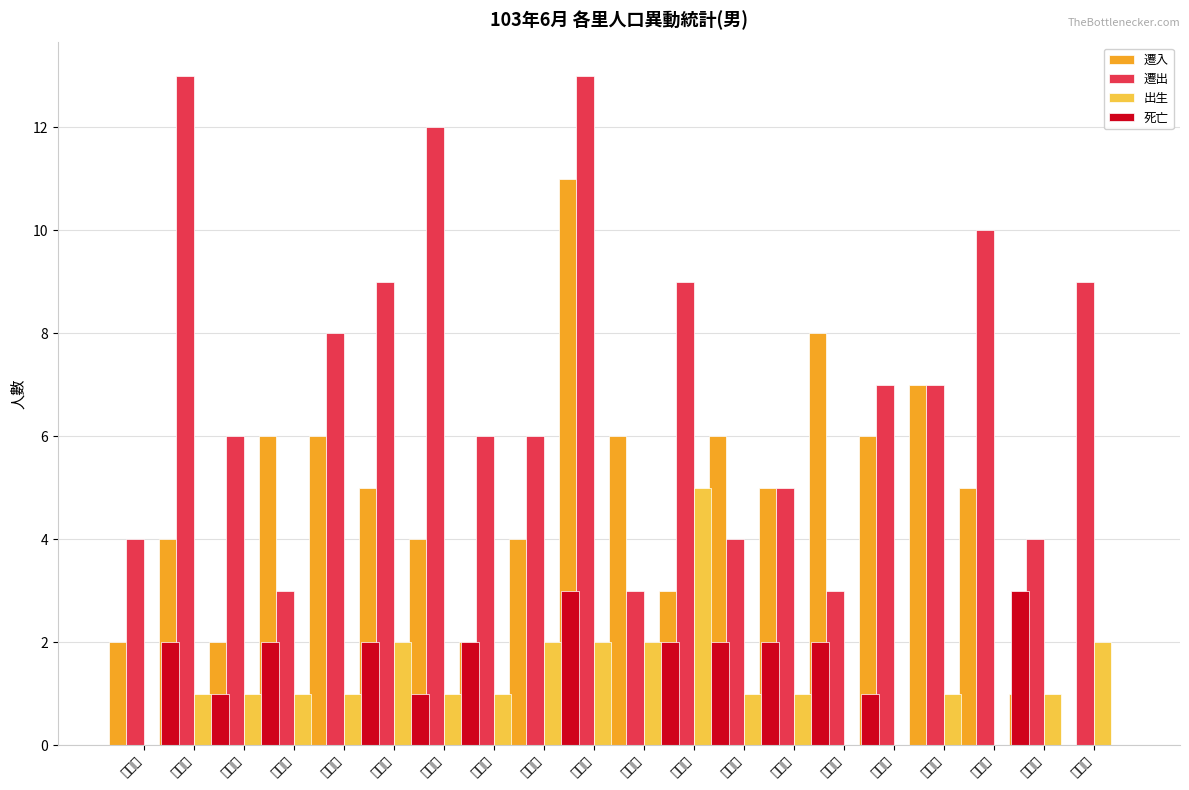

What is the difference between the maximum and minimum values in the 遷出 series?

10